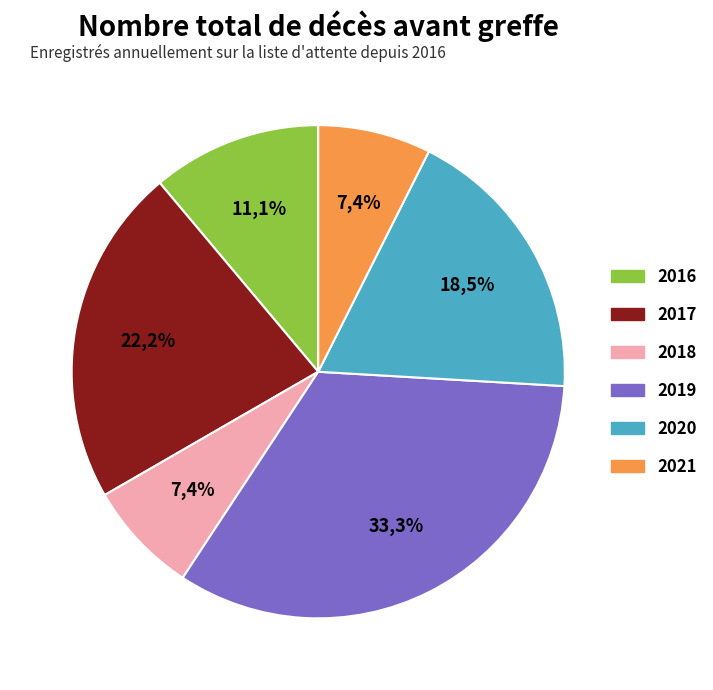

How many segments does this pie chart have?

6